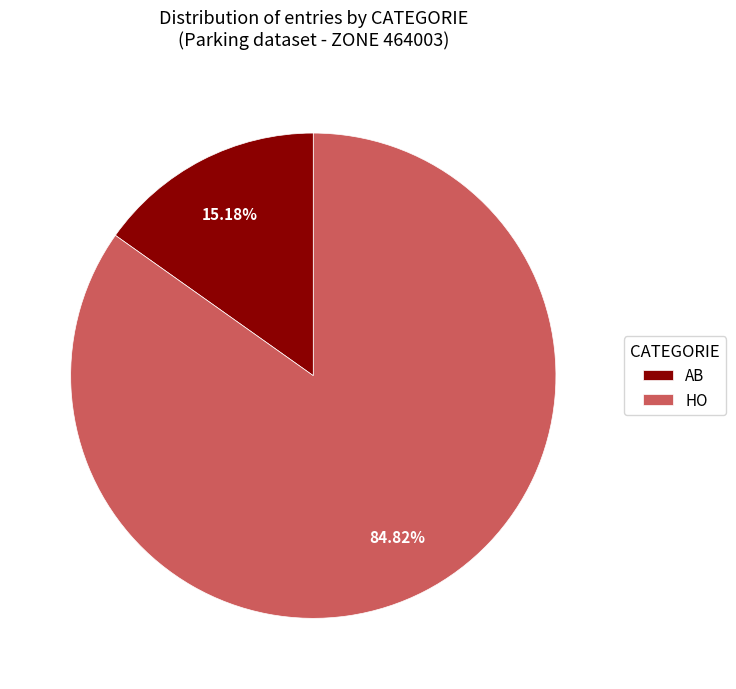

Rank the categories by value from highest to lowest.

HO, AB